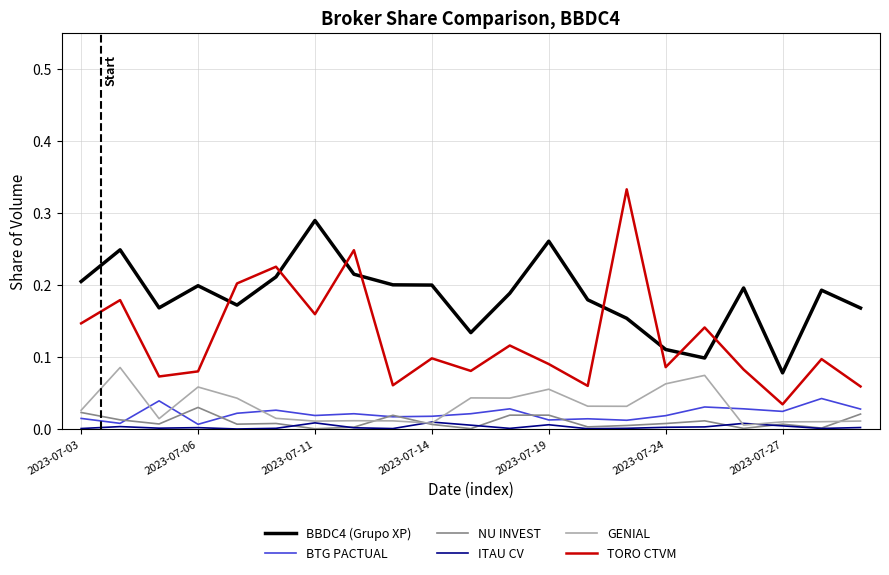

True or false: BBDC4 (Grupo XP) and ITAU CV cross at least once.

False